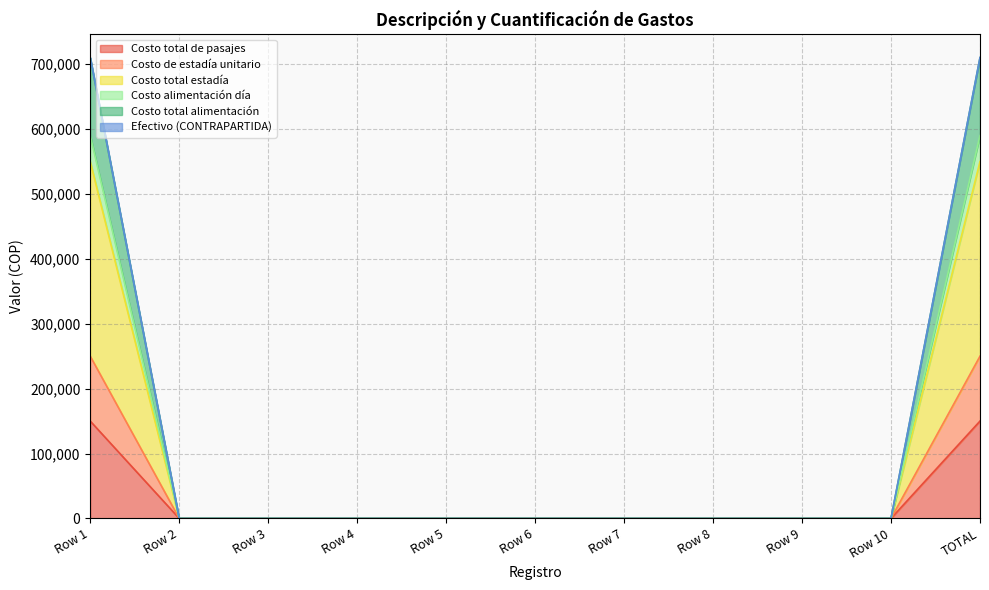

True or false: Costo total de pasajes has a value of 100245 at TOTAL.

False